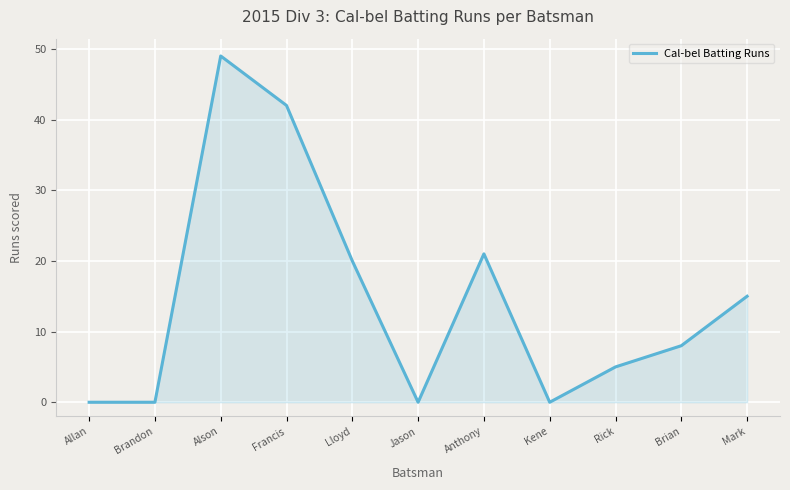

Read the value at Mark, to the nearest 5.

15